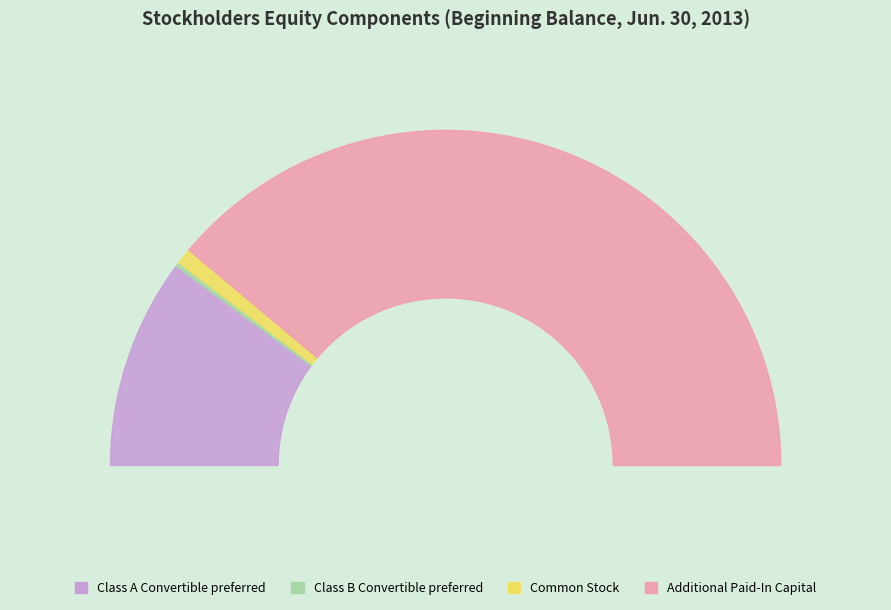

What is the ratio of the value at Additional Paid-In Capital to the value at Class A Convertible preferred?

3.8